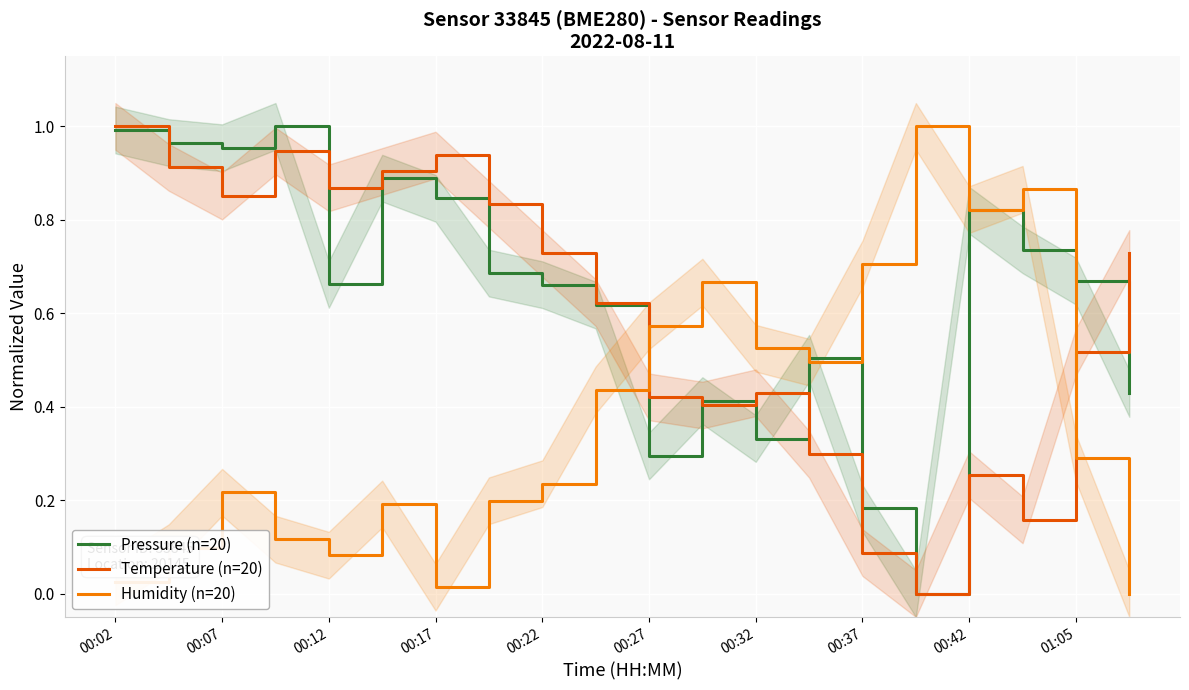

Is it true that Temperature (n=20) equals 0.1 at 00:42?

False